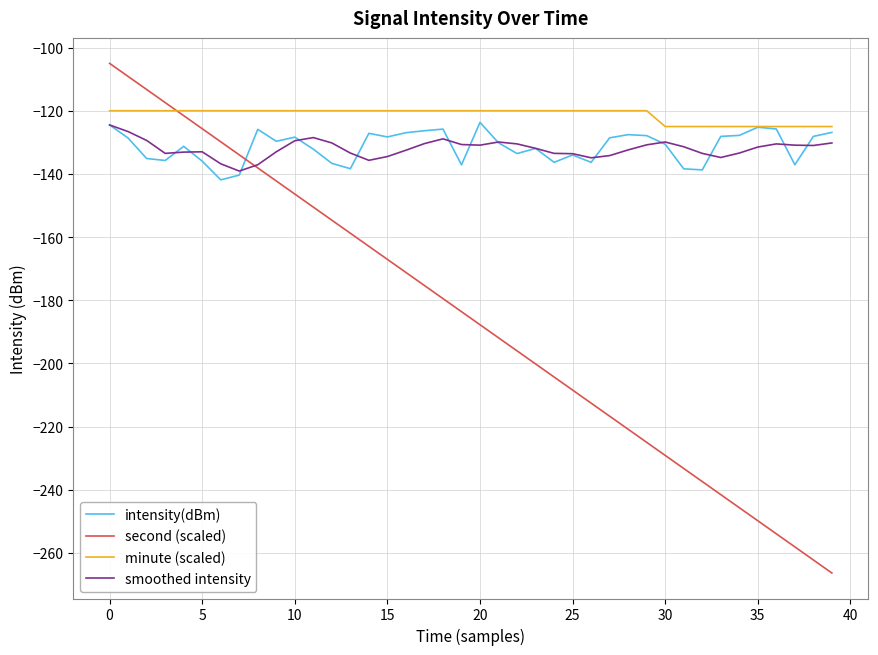

What are all the series names shown in the legend?

intensity(dBm), second (scaled), minute (scaled), smoothed intensity